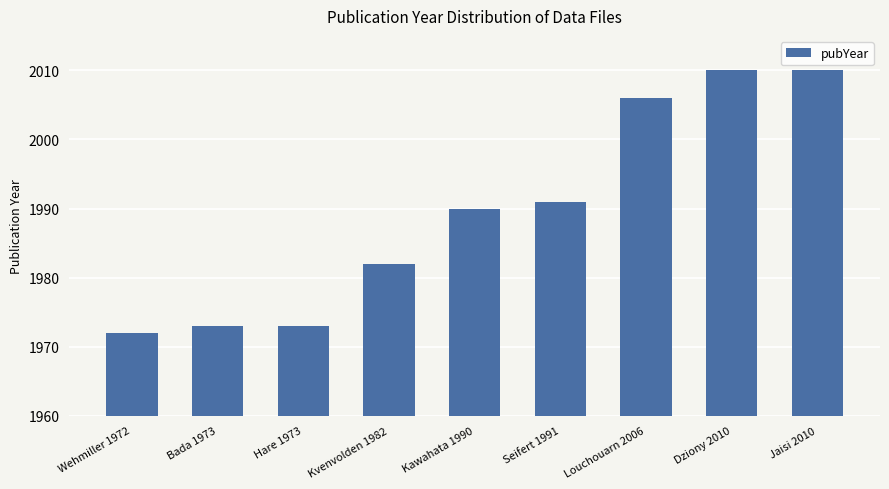

What is the difference between the maximum and minimum values?

38